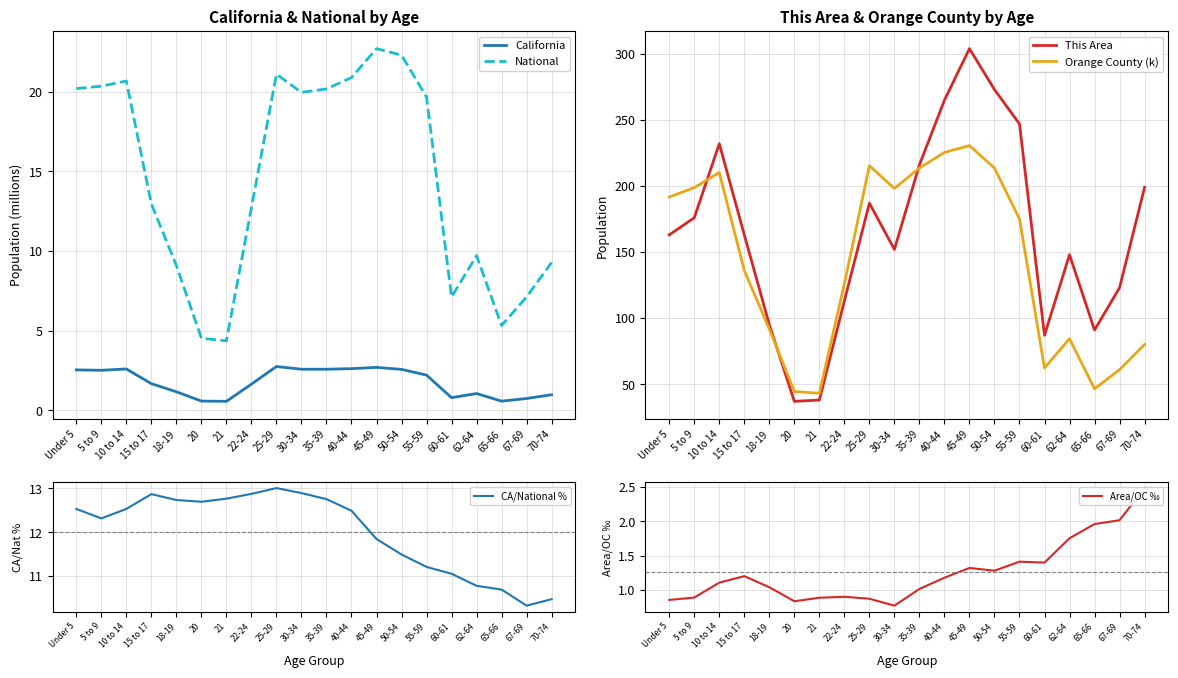

How many distinct data groups are displayed?

6